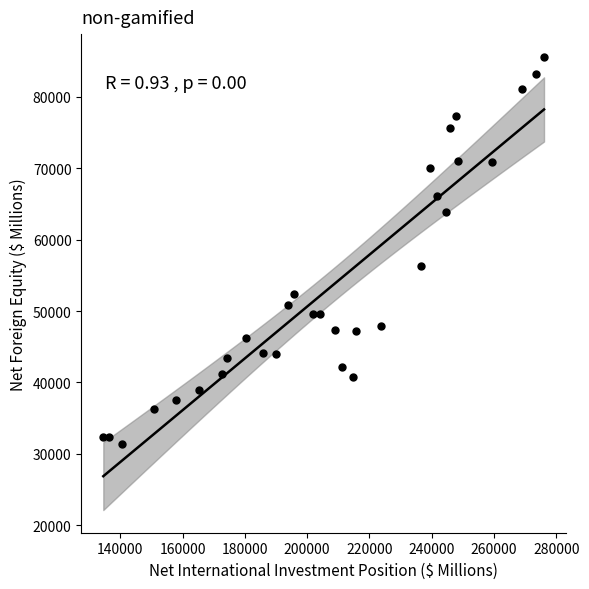

What is the range of X values (max minus min)?

141506